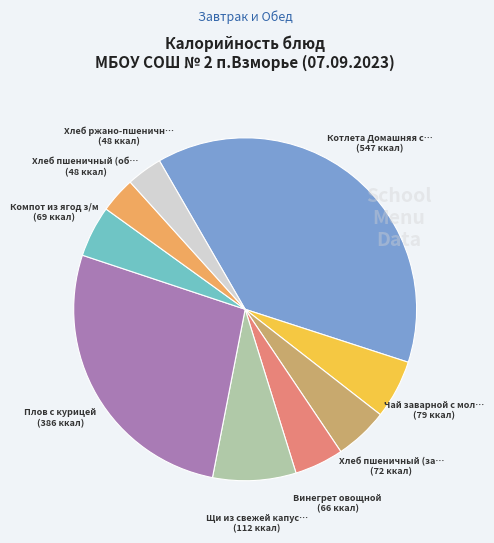

Rank the categories by value from lowest to highest.

Хлеб пшеничный (обед), Хлеб ржано-пшеничный, Винегрет овощной, Компот из ягод з/м, Хлеб пшеничный (завтрак), Чай заварной с молоком, Щи из свежей капусты, Плов с курицей, Котлета Домашняя с соусом